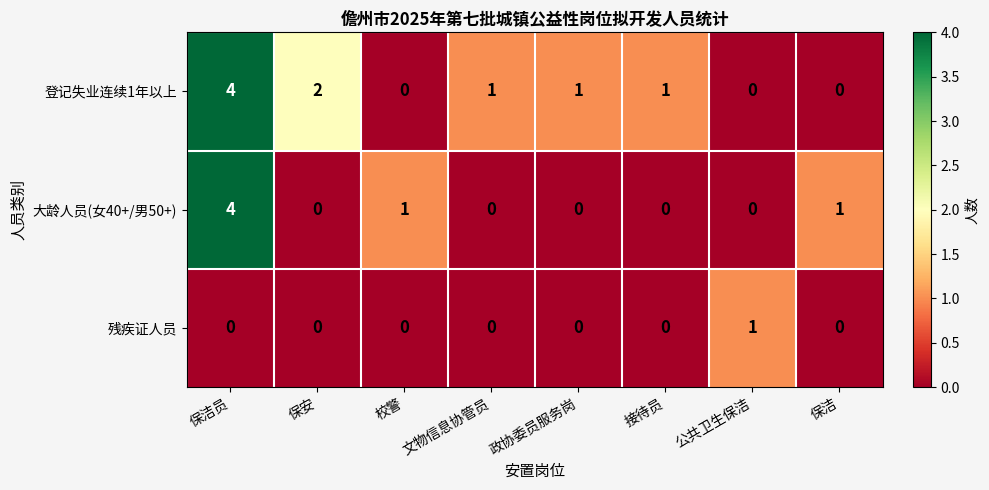

Is it true that 大龄人员(女40+/男50+) equals 0 at 保安?

True